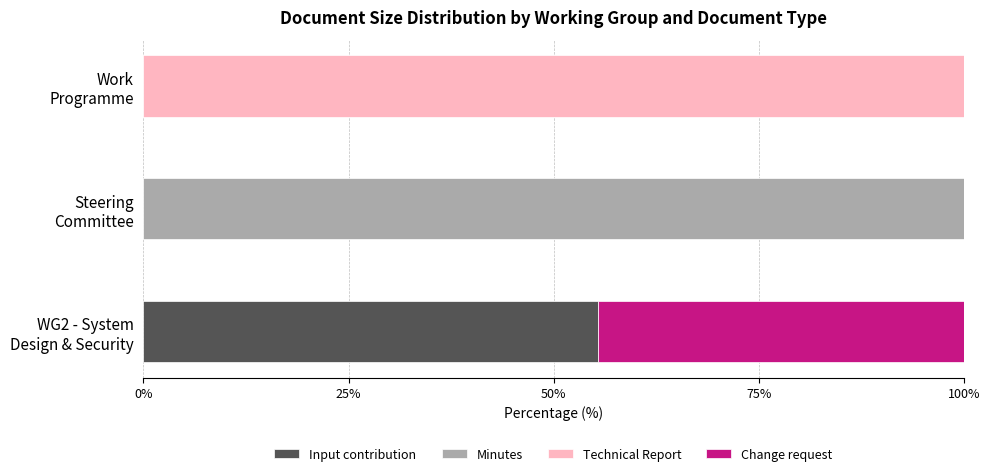

What is the highest value of the Input contribution series?

55.4